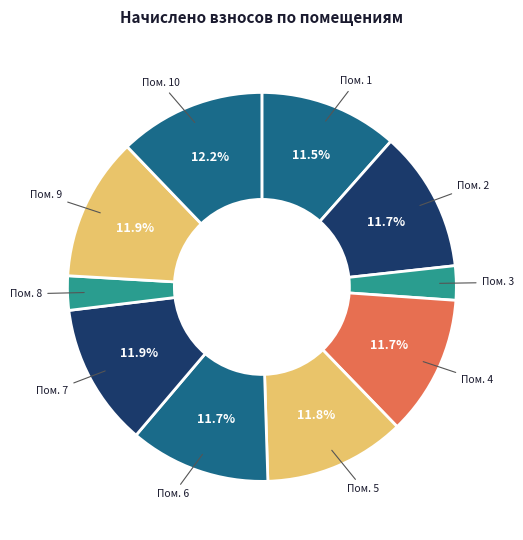

Do Пом. 1 and Пом. 7 together represent more than half of the pie?

No